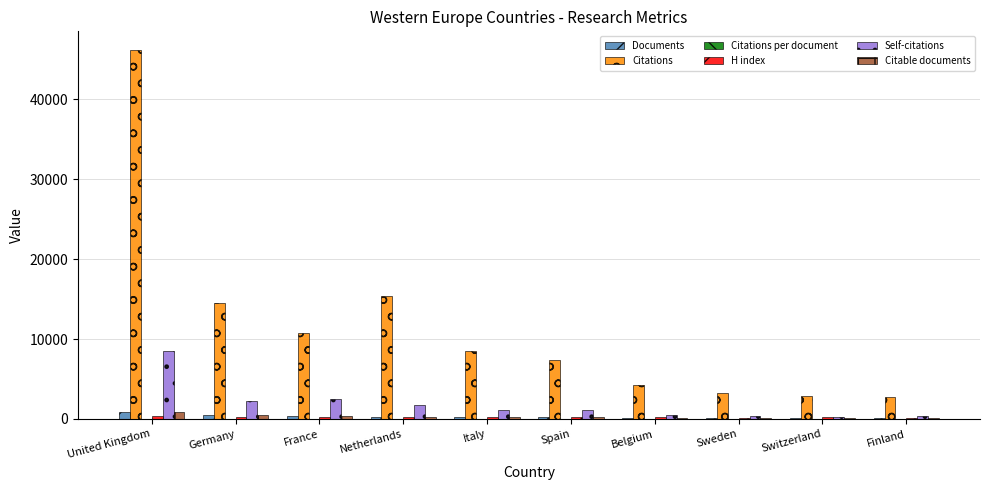

Which series changed the most between United Kingdom and Germany?

Citations